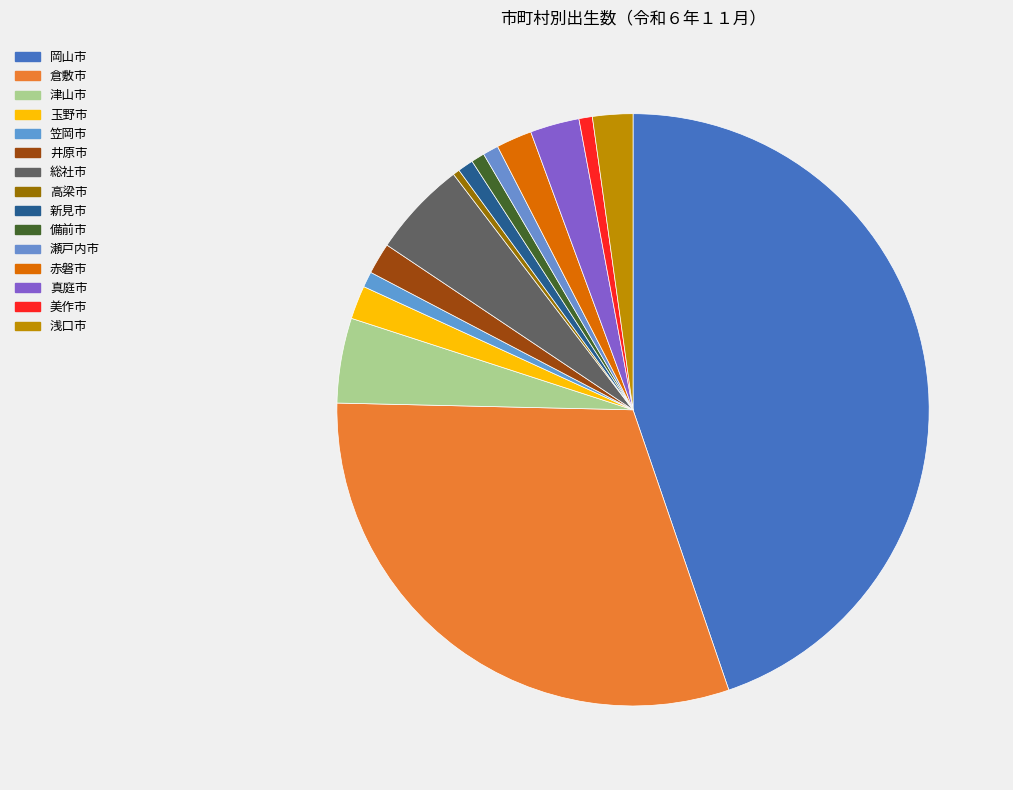

To the nearest percent, what portion does 新見市 represent?

1%